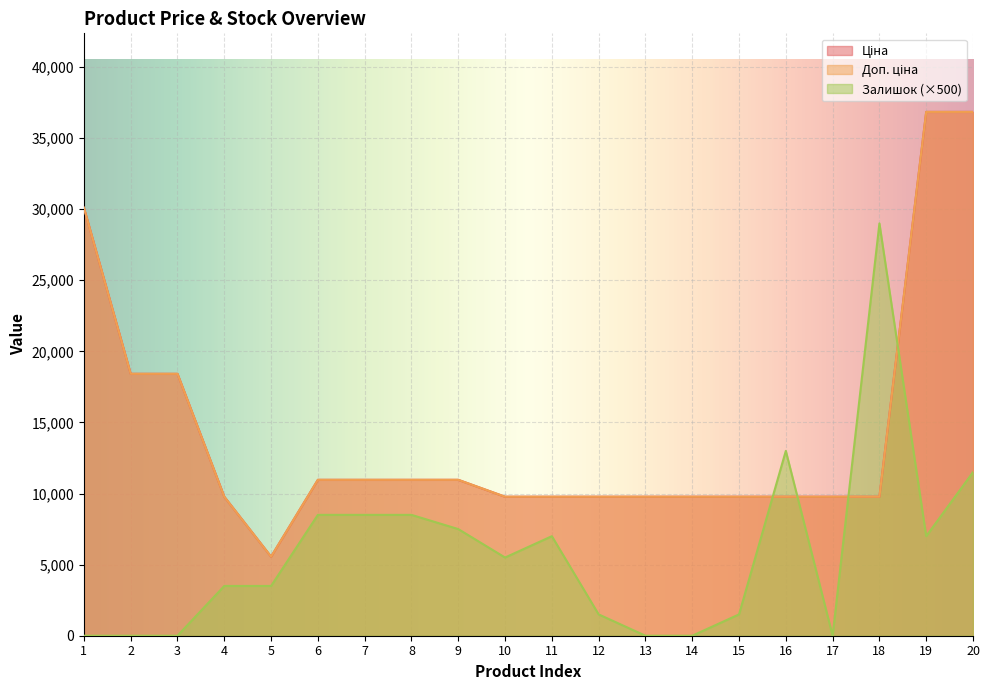

Where does the Залишок series first go above 5500?

6